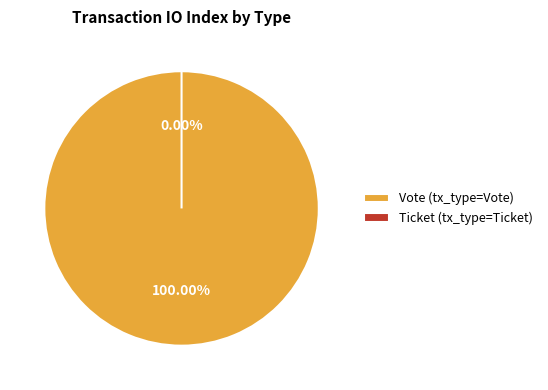

Combined, do Vote (tx_type=Vote) and Ticket (tx_type=Ticket) account for over 50%?

Yes